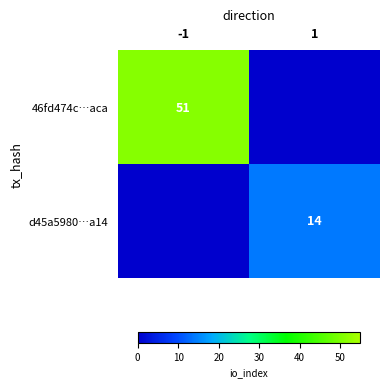

True or false: 46fd474c…aca has a value of 13 at -1.

False